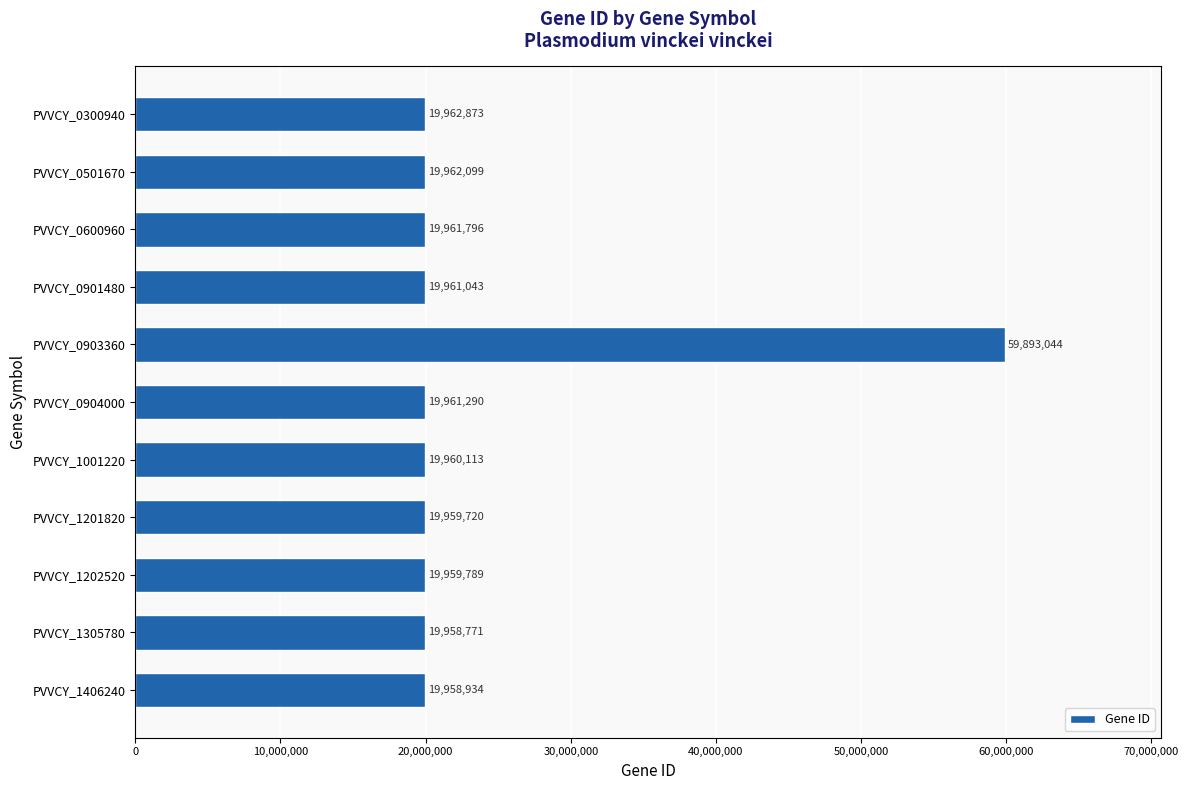

List the labels in order of value, largest first.

PVVCY_0903360, PVVCY_0300940, PVVCY_0501670, PVVCY_0600960, PVVCY_0904000, PVVCY_0901480, PVVCY_1001220, PVVCY_1202520, PVVCY_1201820, PVVCY_1406240, PVVCY_1305780